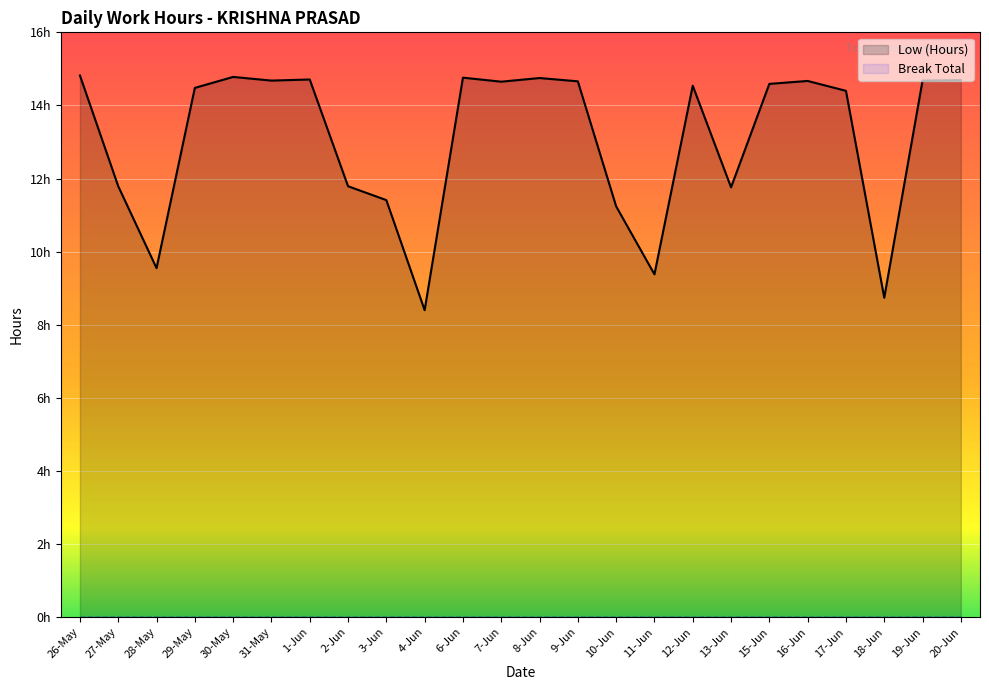

The value at 28-May is 9.6. True or false?

True